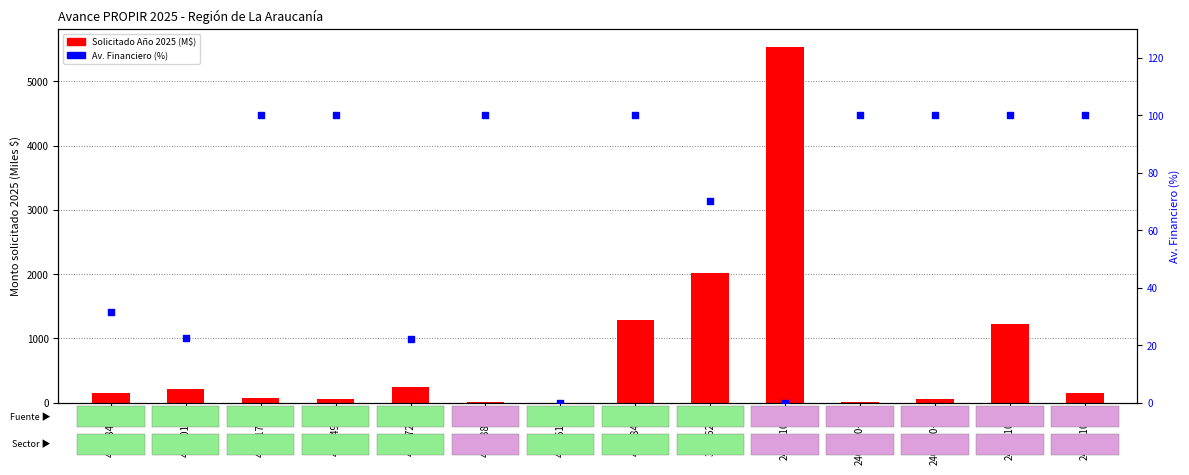

Which series has the widest spread of Y values?

Solicitado Año 2025 (M$)